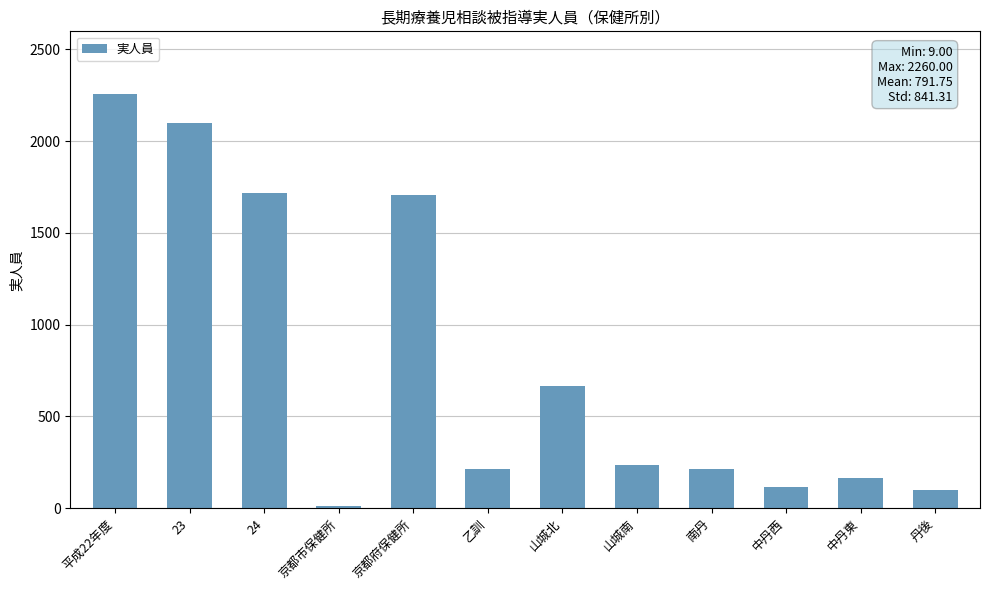

Where is the data nearest to the value 1134?

山城北